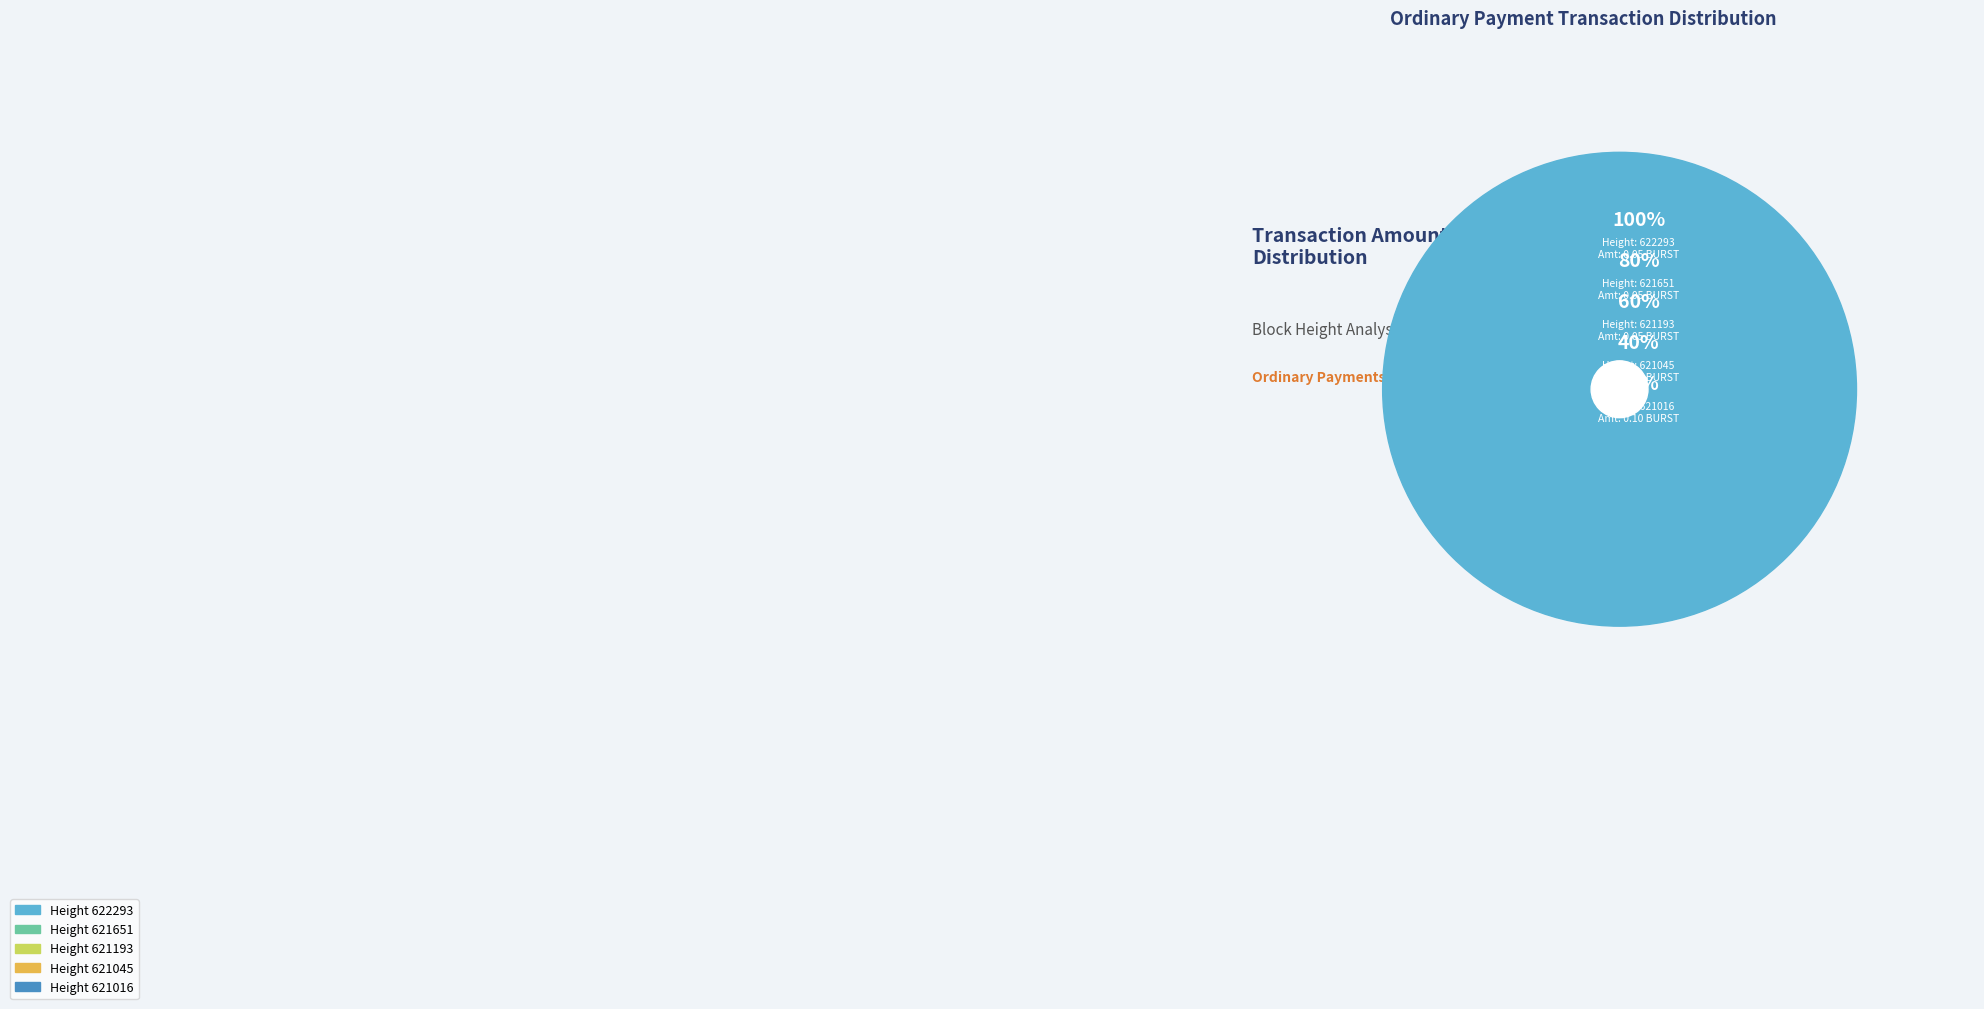

Does any single category account for the majority?

No